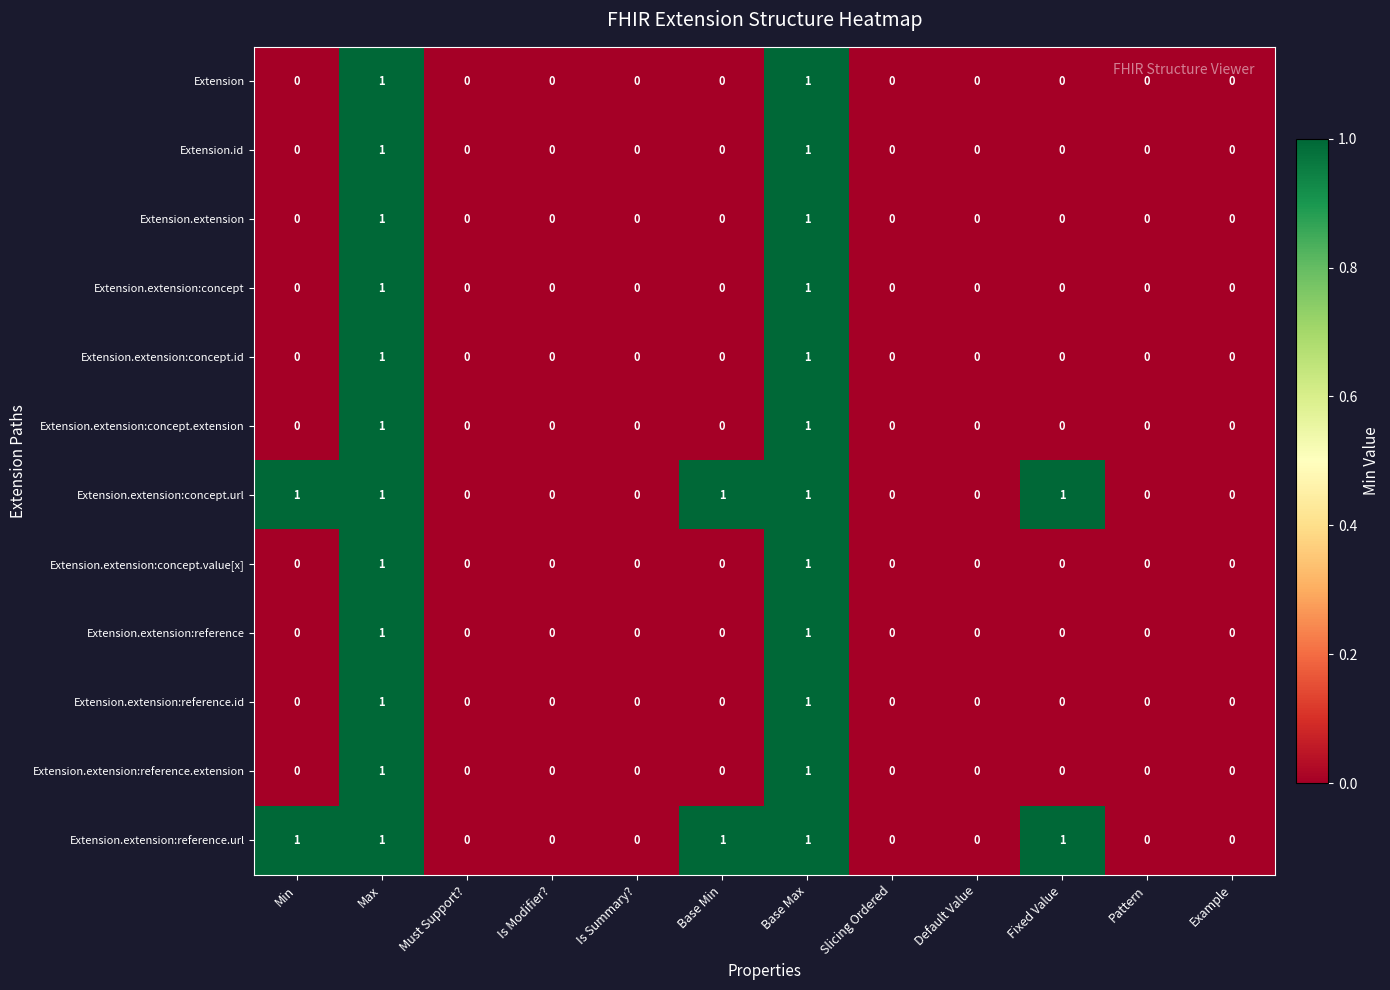

What is the total value across all series at Base Max?

12